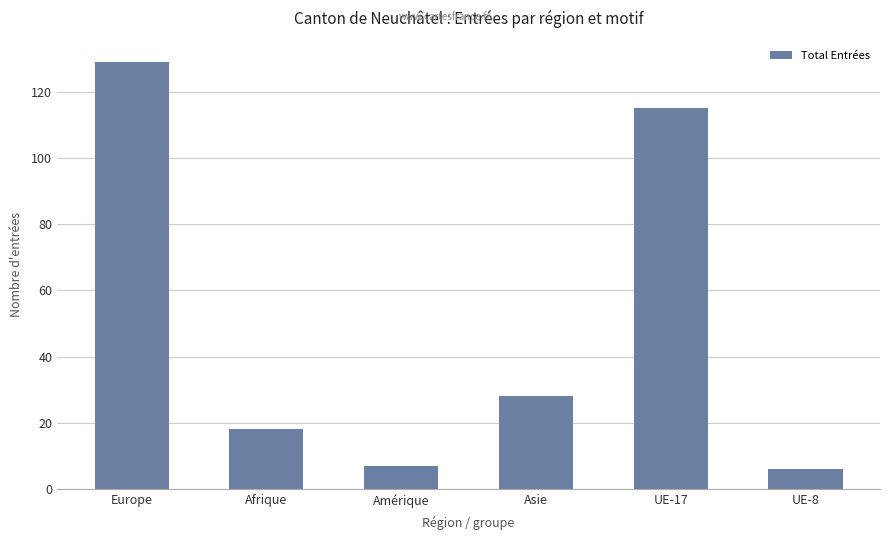

True or false: the data shows 32 at Europe.

False